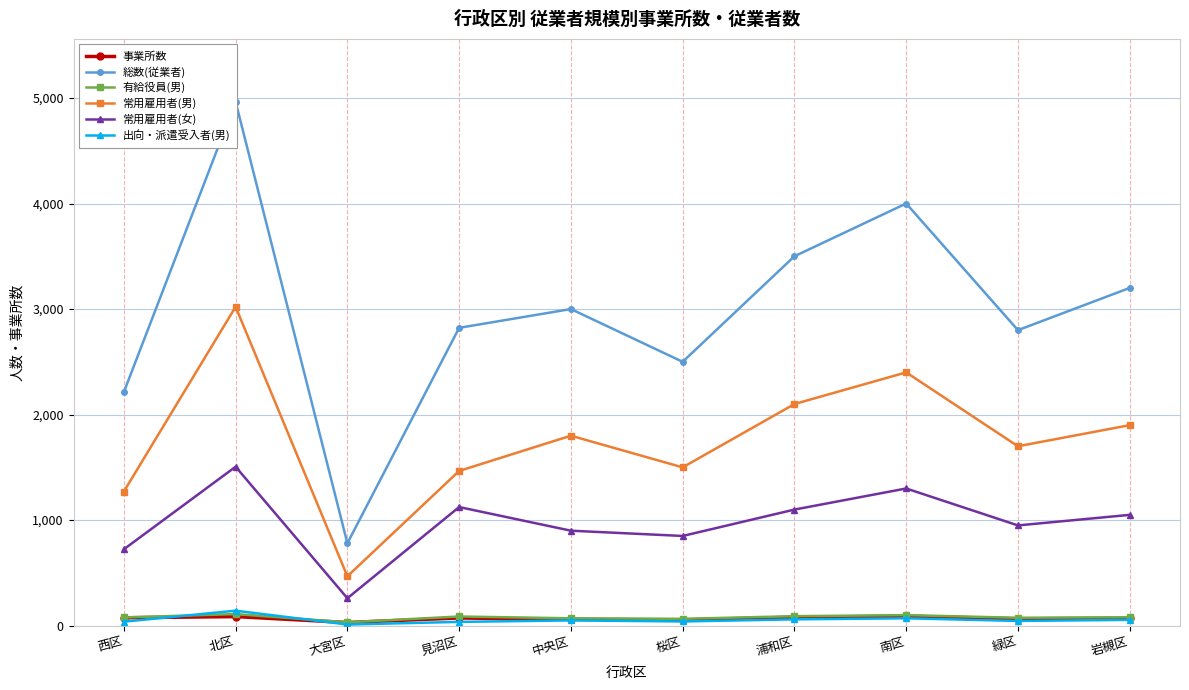

True or false: 総数(従業者) has more than 2 points higher than both neighbors.

True